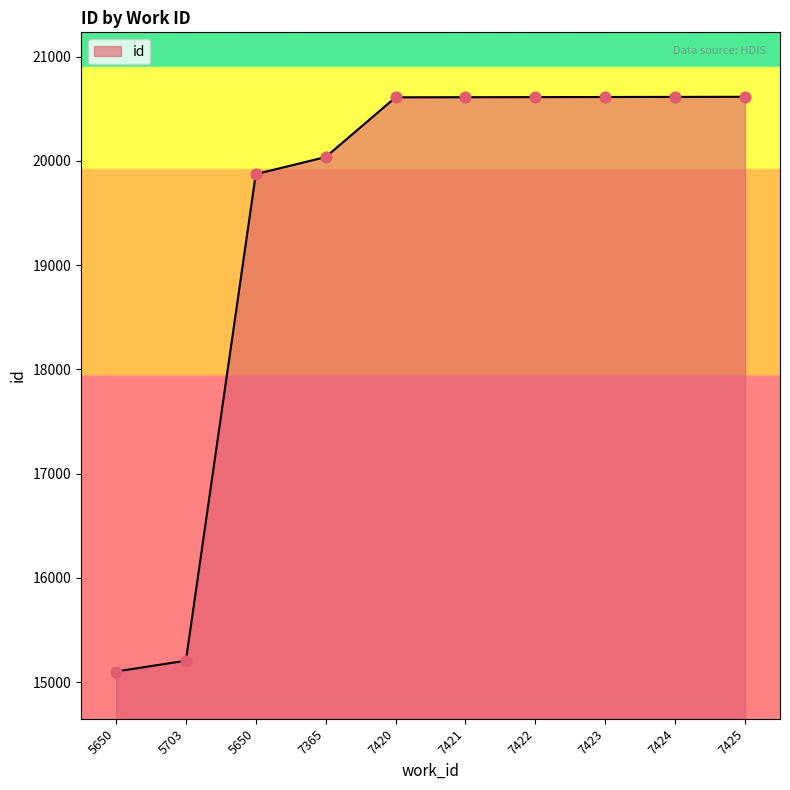

Between 7422 and 7421, which is larger?

7422